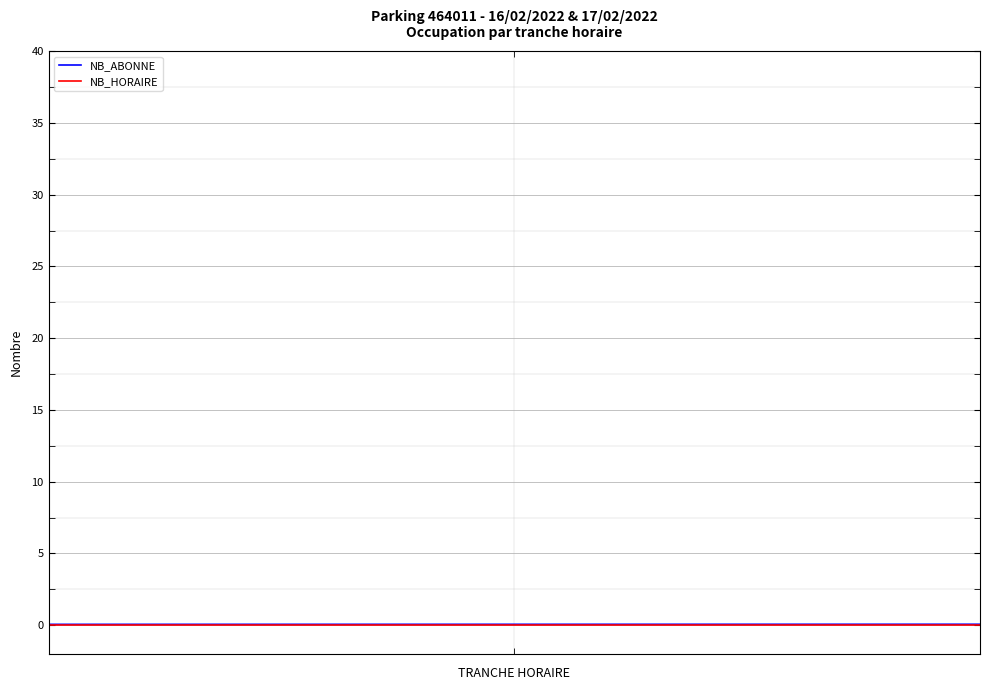

True or false: NB_ABONNE and NB_HORAIRE intersect in this chart.

False